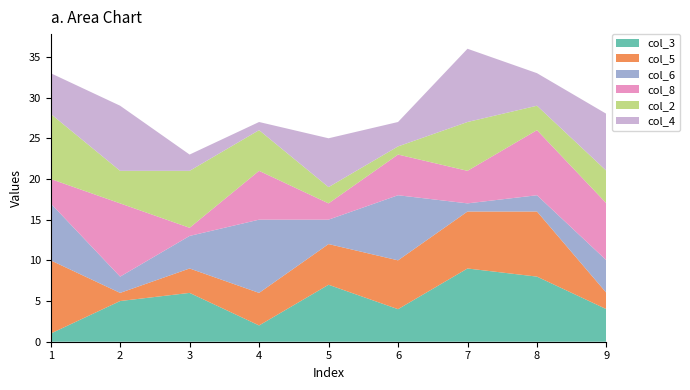

Reading right to left, what are all the values shown in this chart?

col_3: 9=4	8=8	7=9	6=4	5=7	4=2	3=6	2=5	1=1
col_5: 9=2	8=8	7=7	6=6	5=5	4=4	3=3	2=1	1=9
col_6: 9=4	8=2	7=1	6=8	5=3	4=9	3=4	2=2	1=7
col_8: 9=7	8=8	7=4	6=5	5=2	4=6	3=1	2=9	1=3
col_2: 9=4	8=3	7=6	6=1	5=2	4=5	3=7	2=4	1=8
col_4: 9=7	8=4	7=9	6=3	5=6	4=1	3=2	2=8	1=5